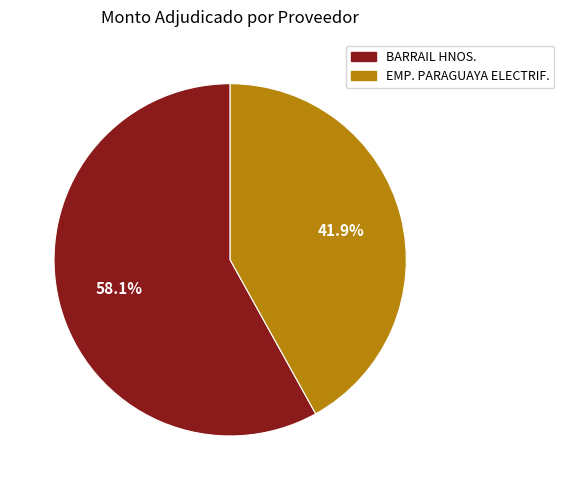

Is there a majority slice in this chart?

Yes